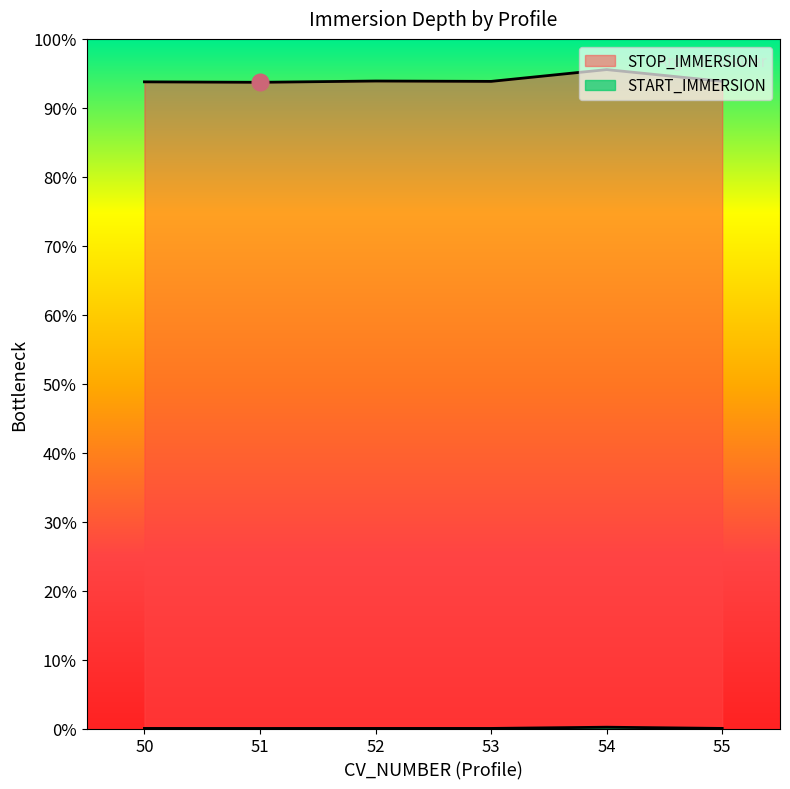

Which has a higher value, 50 or 51?

50